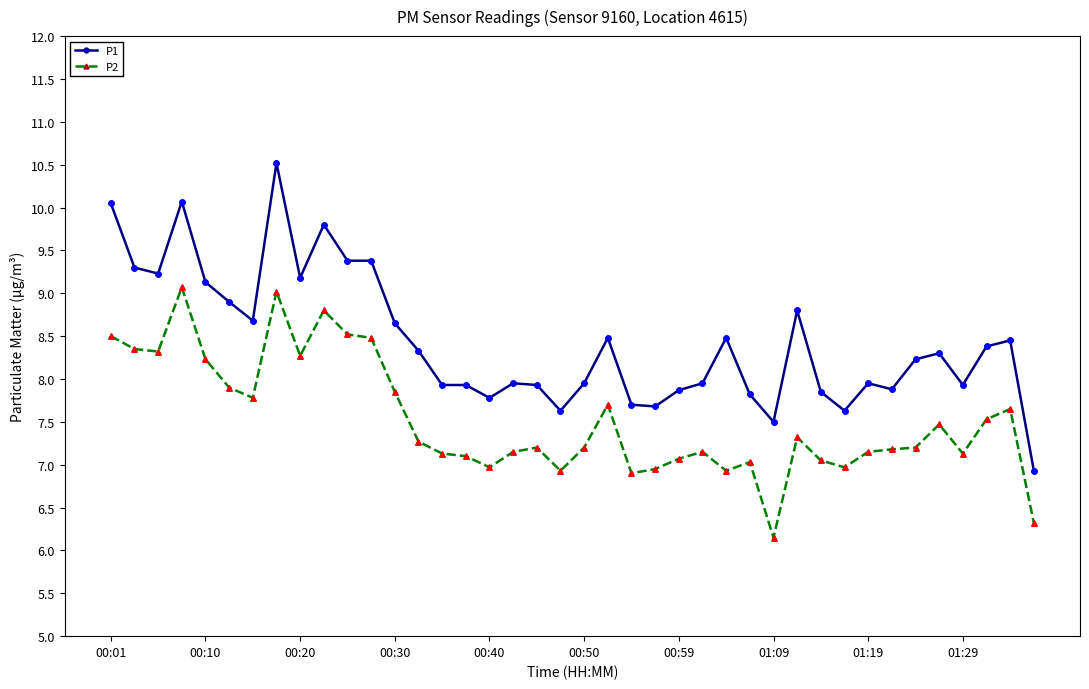

What is the lowest value of the P1 series?

6.9